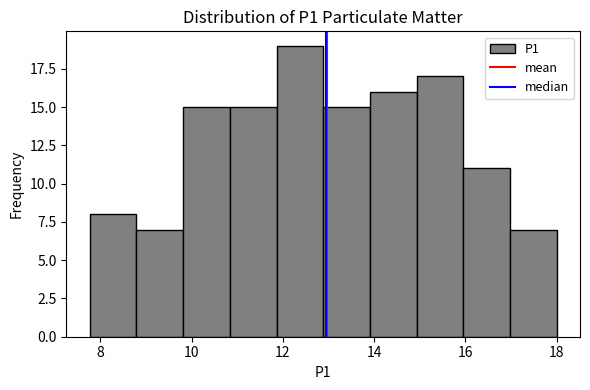

Reading left to right, list every bar in this chart as the range it spans on the x-axis followed by its height. Neither the bar edges nor the heights are printed on the chart, so give them approximately, as read against the axes.

7.8 to 8.8: 8
8.8 to 9.8: 7
9.8 to 10.8: 15
10.8 to 11.8: 15
11.8 to 12.8: 19
12.8 to 14.0: 15
14.0 to 15.0: 16
15.0 to 16.0: 17
16.0 to 17.0: 11
17.0 to 18.0: 7